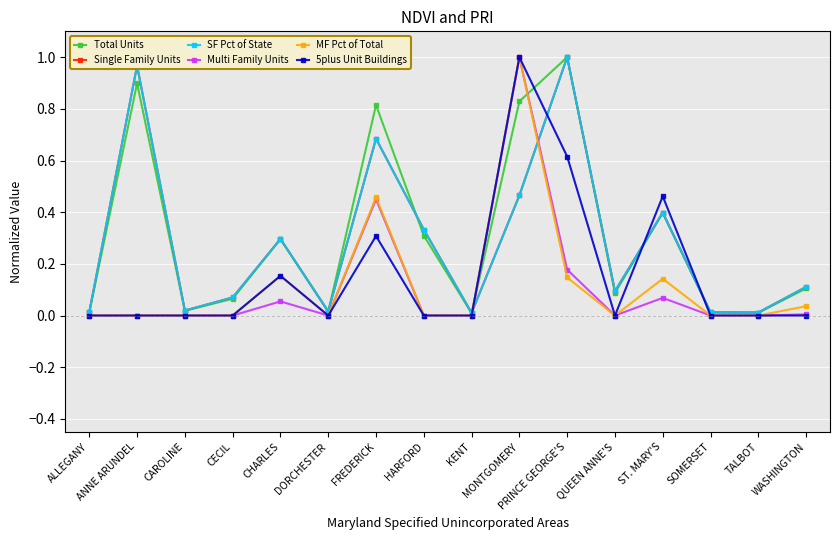

How many times do Single Family Units and 5plus Unit Buildings cross each other?

4